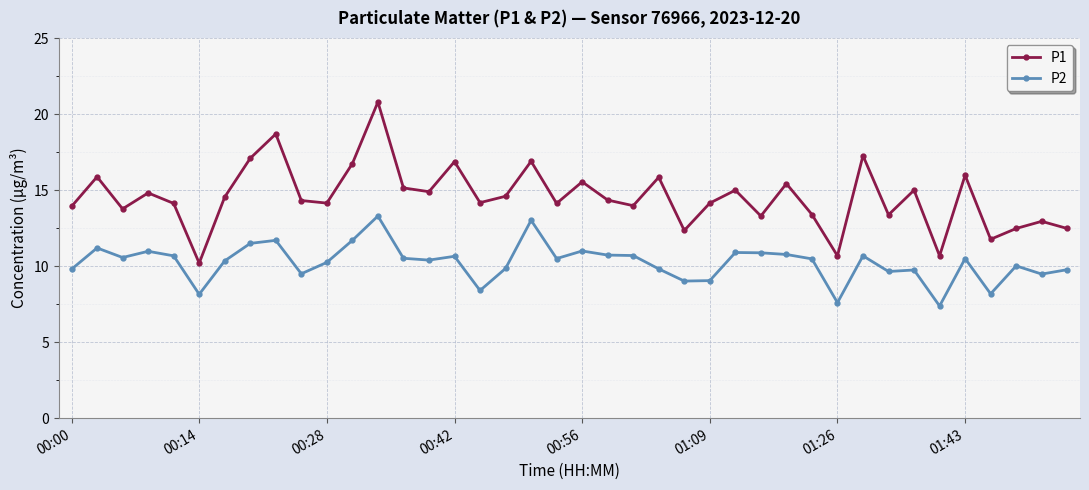

What is the difference between the maximum and minimum values in the P2 series?

5.9